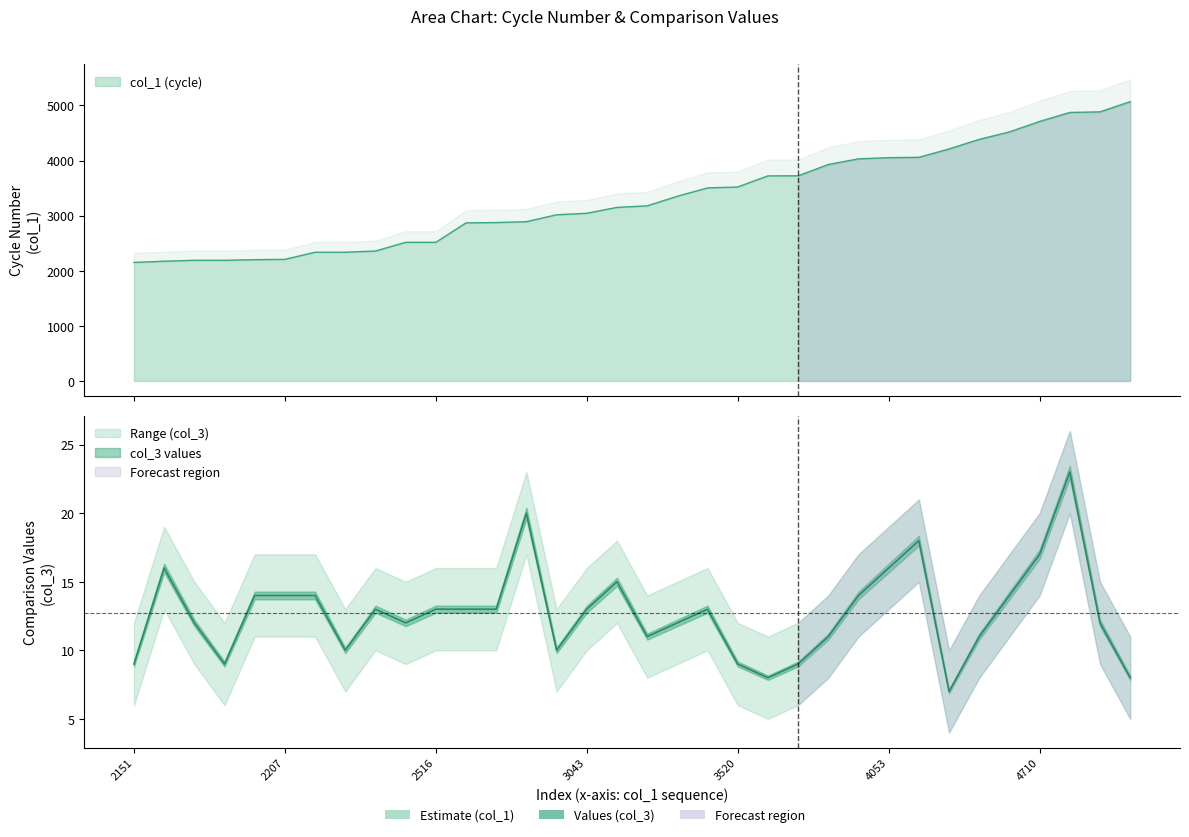

How many categories are shown in the chart?

34